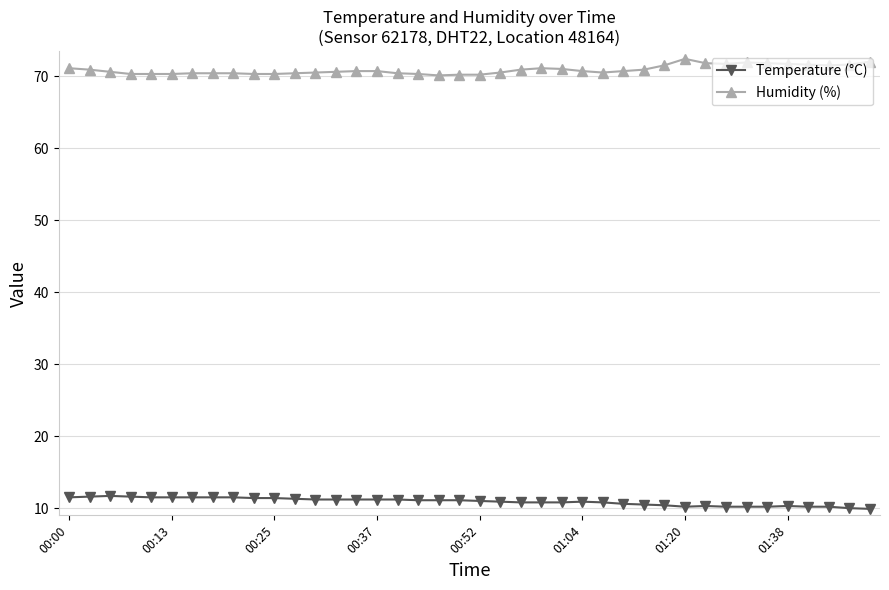

True or false: Temperature (°C) and Humidity (%) intersect in this chart.

False